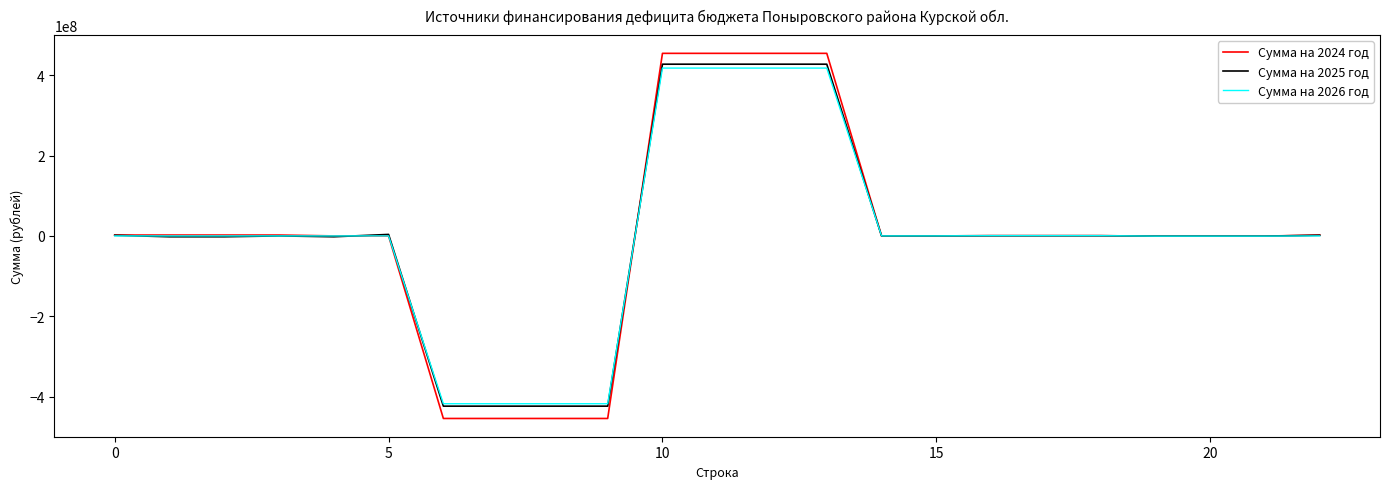

What is the lowest value of the Сумма на 2026 год series?

-417817339